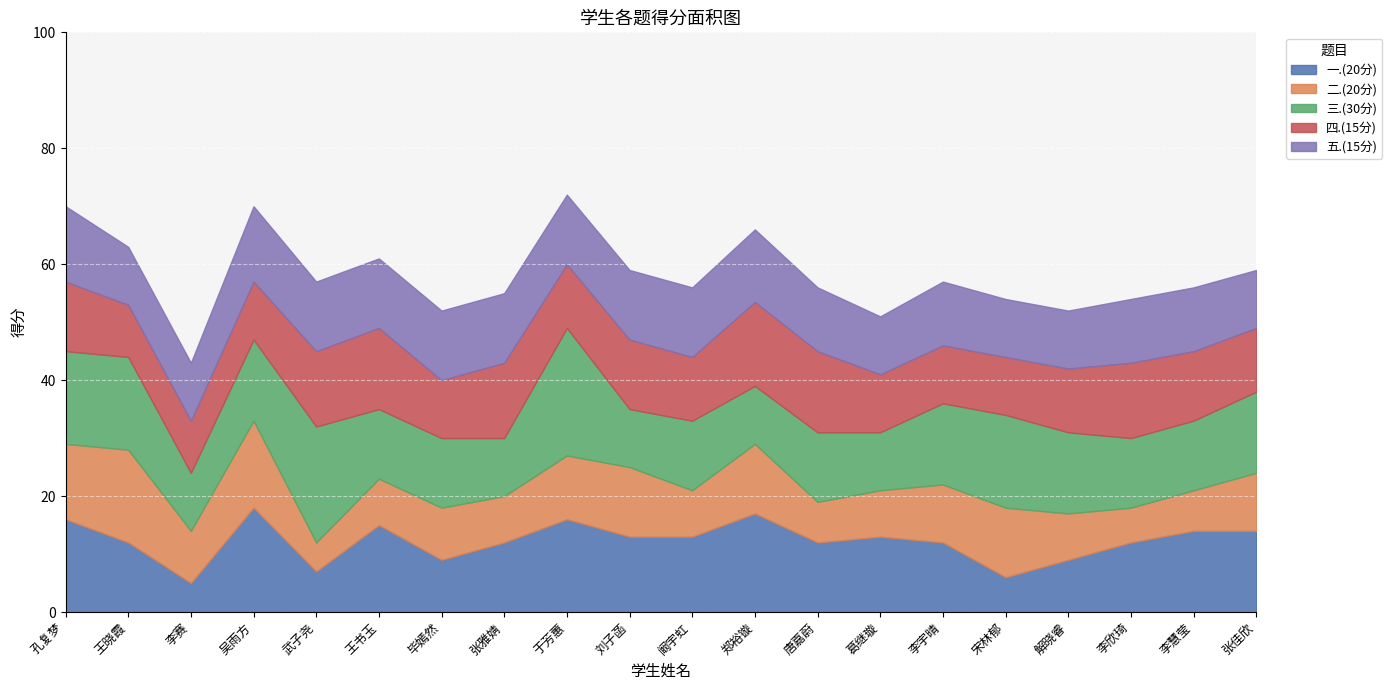

At 李慧莹, list the series in order from largest to smallest.

一.(20分), 三.(30分), 四.(15分), 五.(15分), 二.(20分)